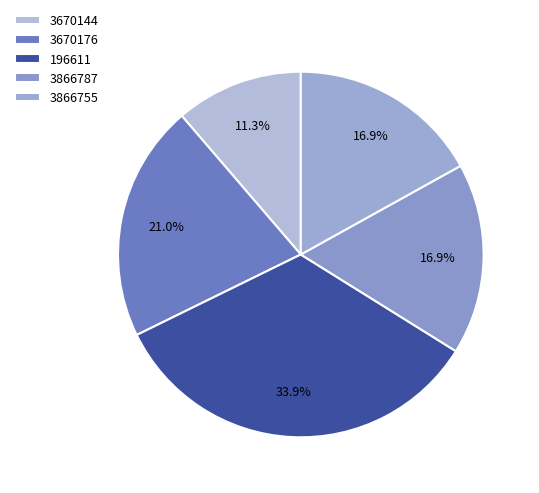

Which category has the smallest portion of the pie?

3670144